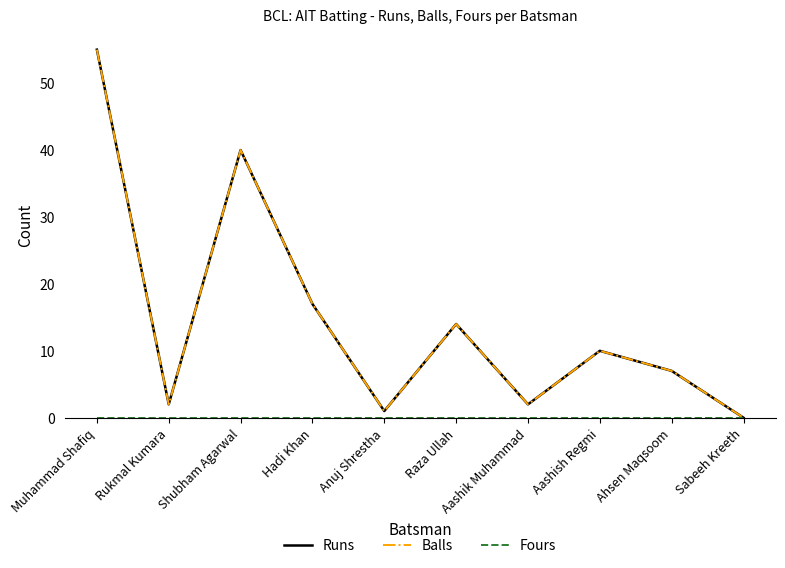

Does the chart display data point markers on the line(s)?

No